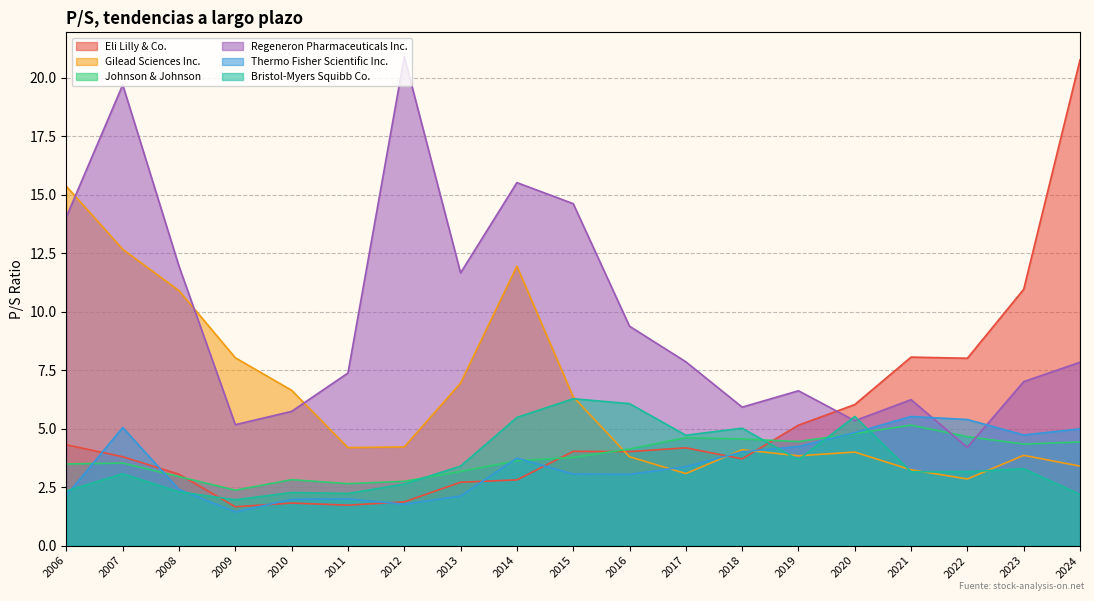

How many distinct data groups are displayed?

6